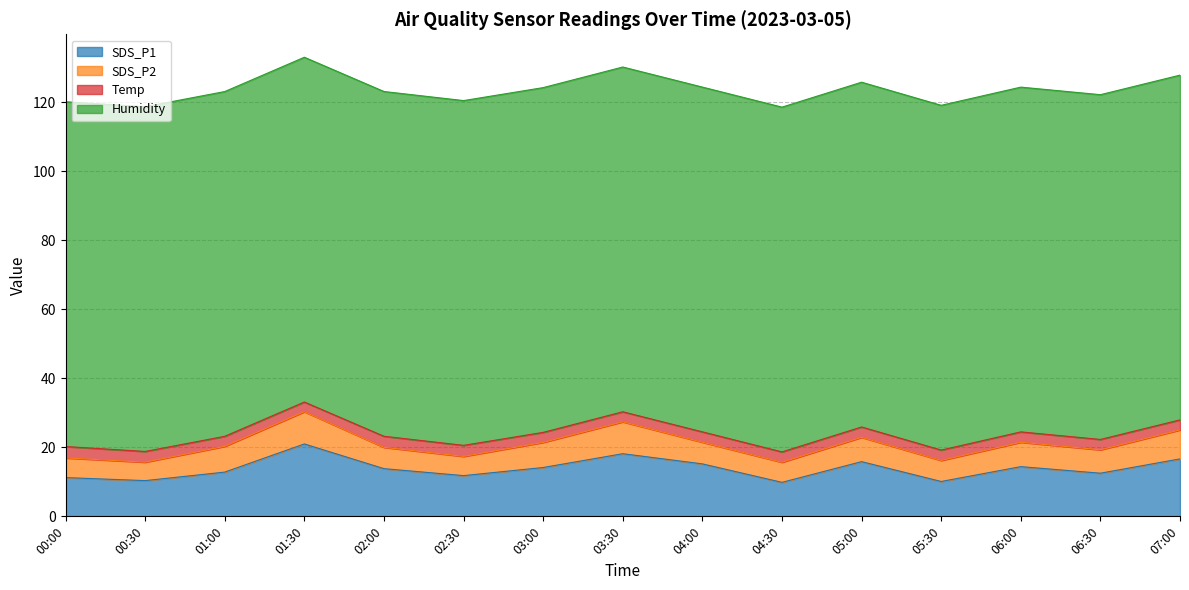

List the labels in order of SDS_P1 value, smallest first.

04:30, 05:30, 00:30, 00:00, 02:30, 06:30, 01:00, 02:00, 03:00, 06:00, 04:00, 05:00, 07:00, 03:30, 01:30